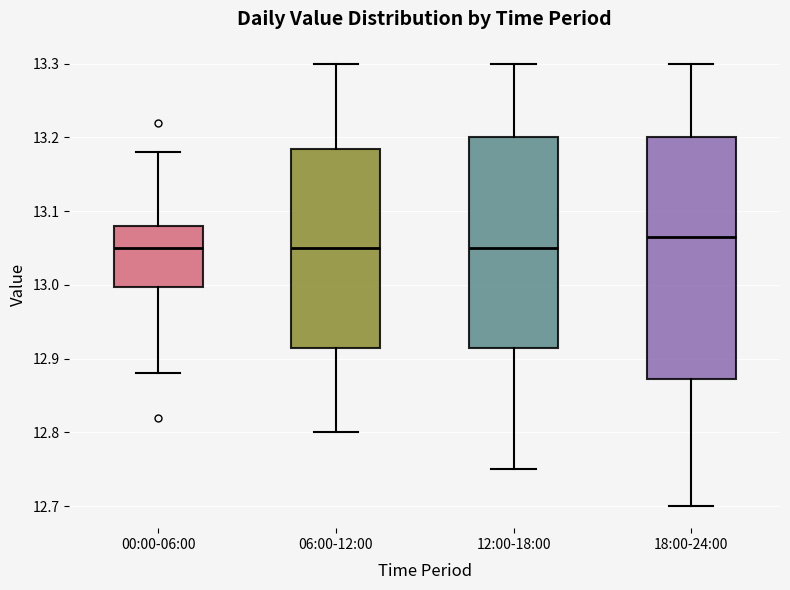

Comparing the boxes themselves (not the whiskers), which one is the tallest?

18:00-24:00